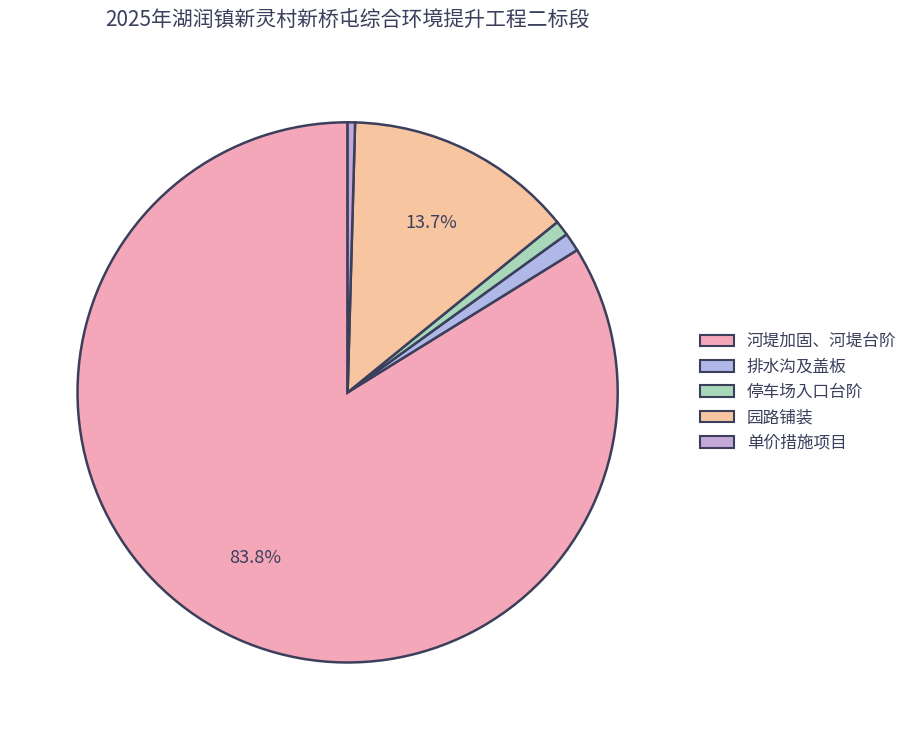

Which category has the biggest portion of the pie?

河堤加固、河堤台阶